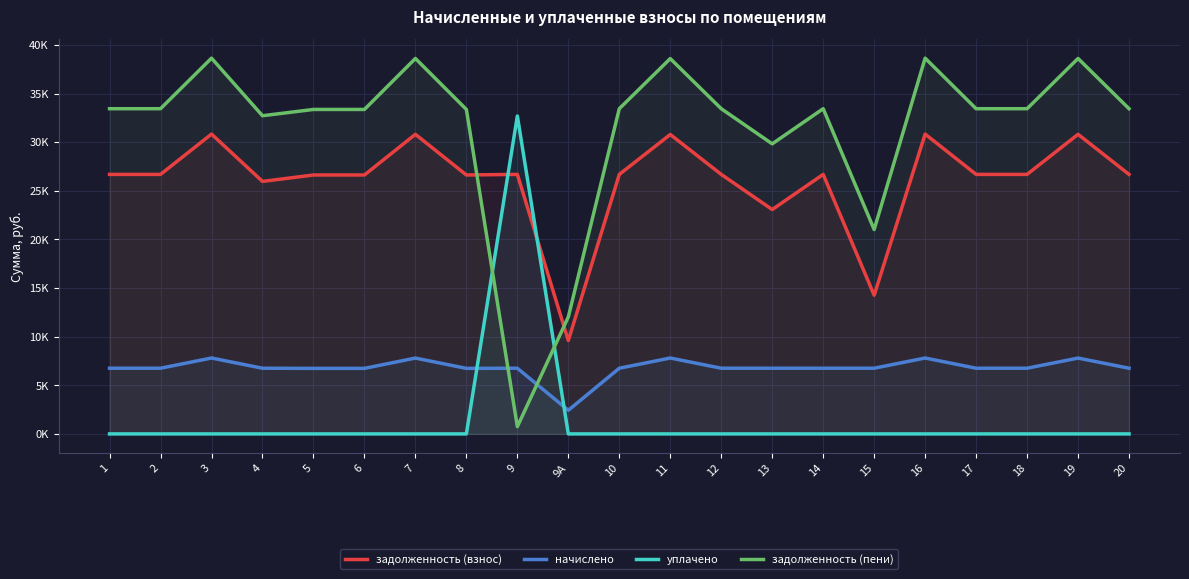

Between 6 and 19, which is larger?

19